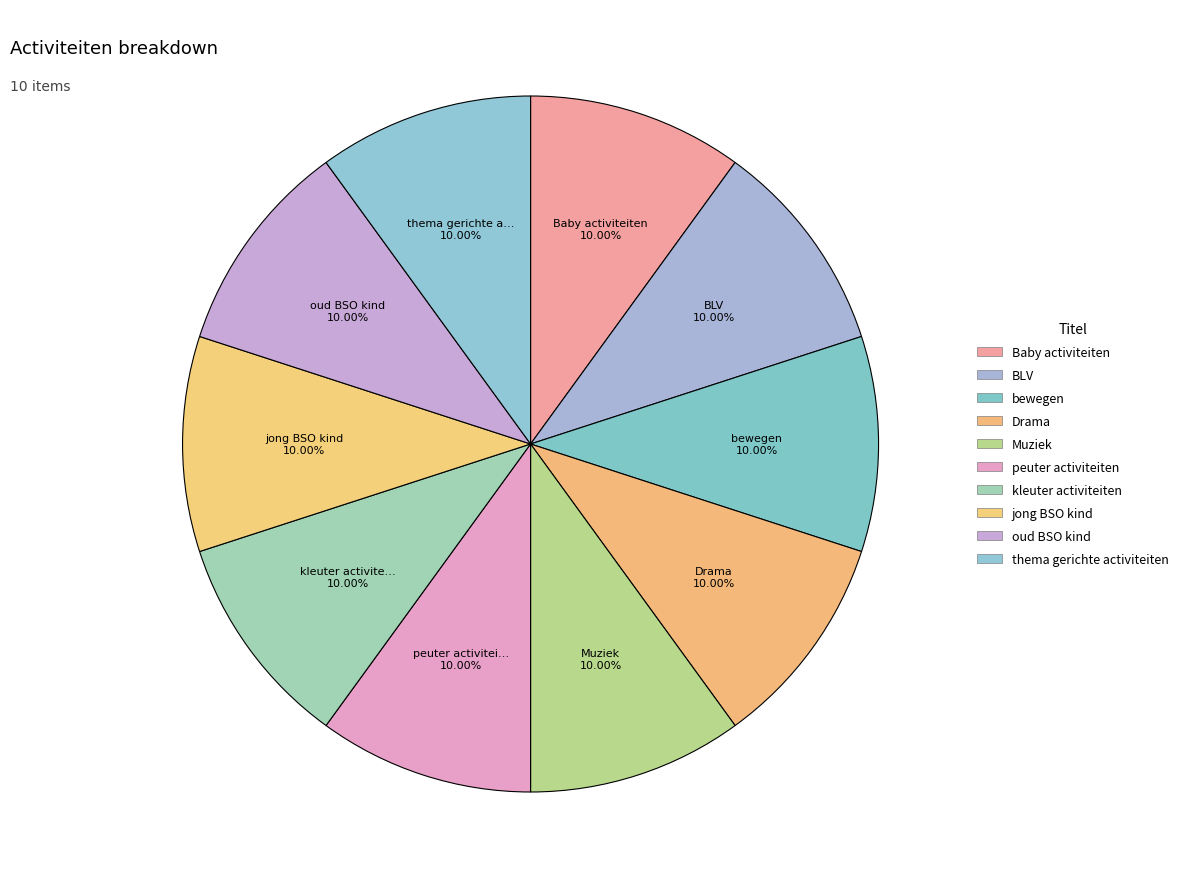

True or false: oud BSO kind accounts for 10% of the total.

True